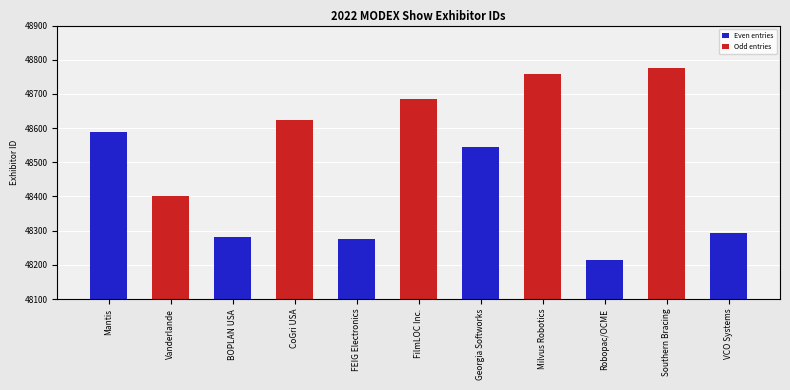

At which category does the chart reach its peak across all series?

Southern Bracing